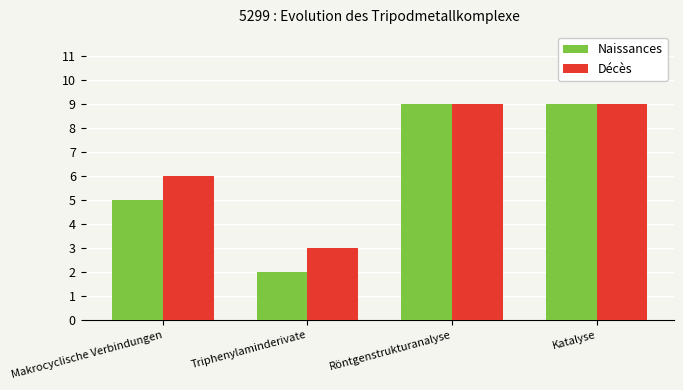

How many Décès values are between 6 and 9?

3